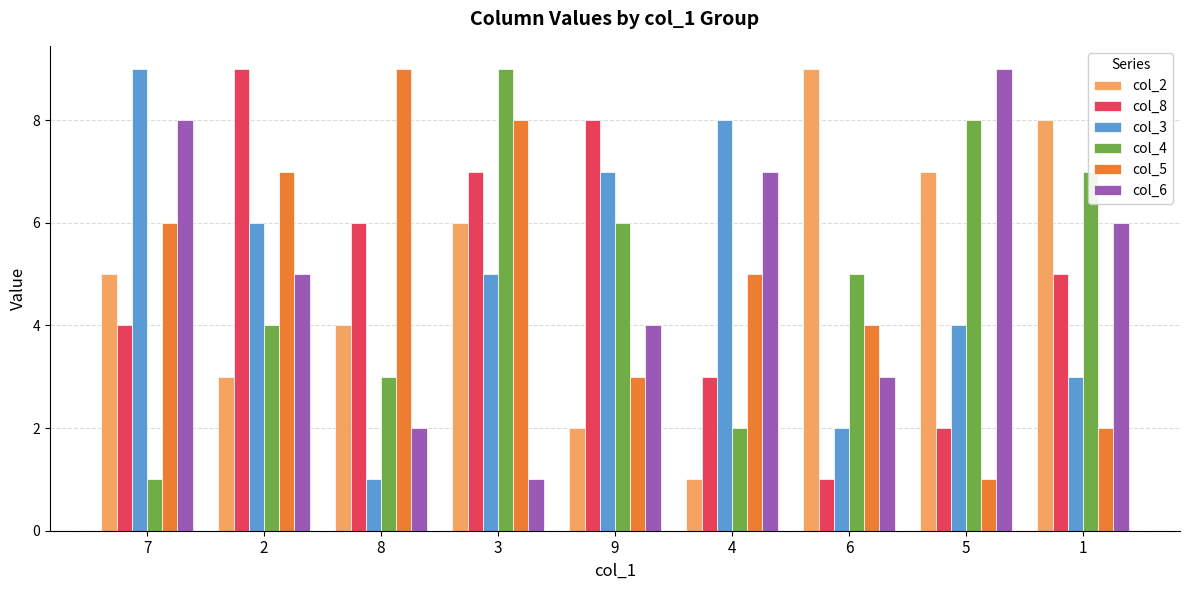

What is the greatest value displayed?

9